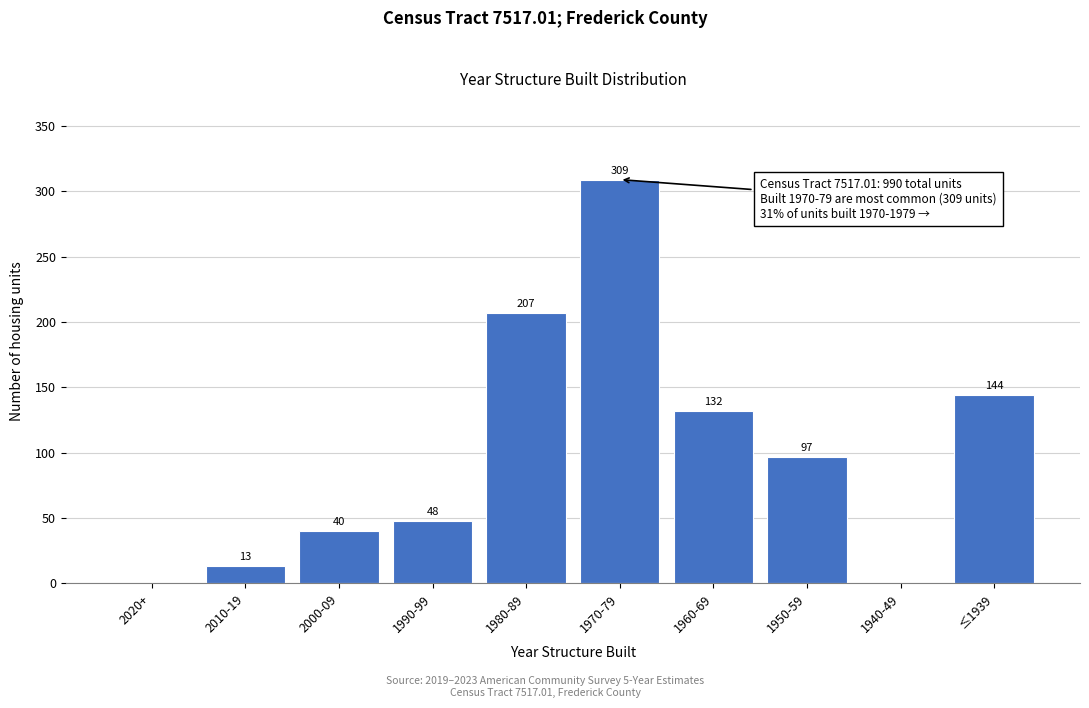

Reading left to right, what are all the values shown in this chart?

2020+=0	2010-19=13	2000-09=40	1990-99=48	1980-89=207	1970-79=309	1960-69=132	1950-59=97	1940-49=0	≤1939=144